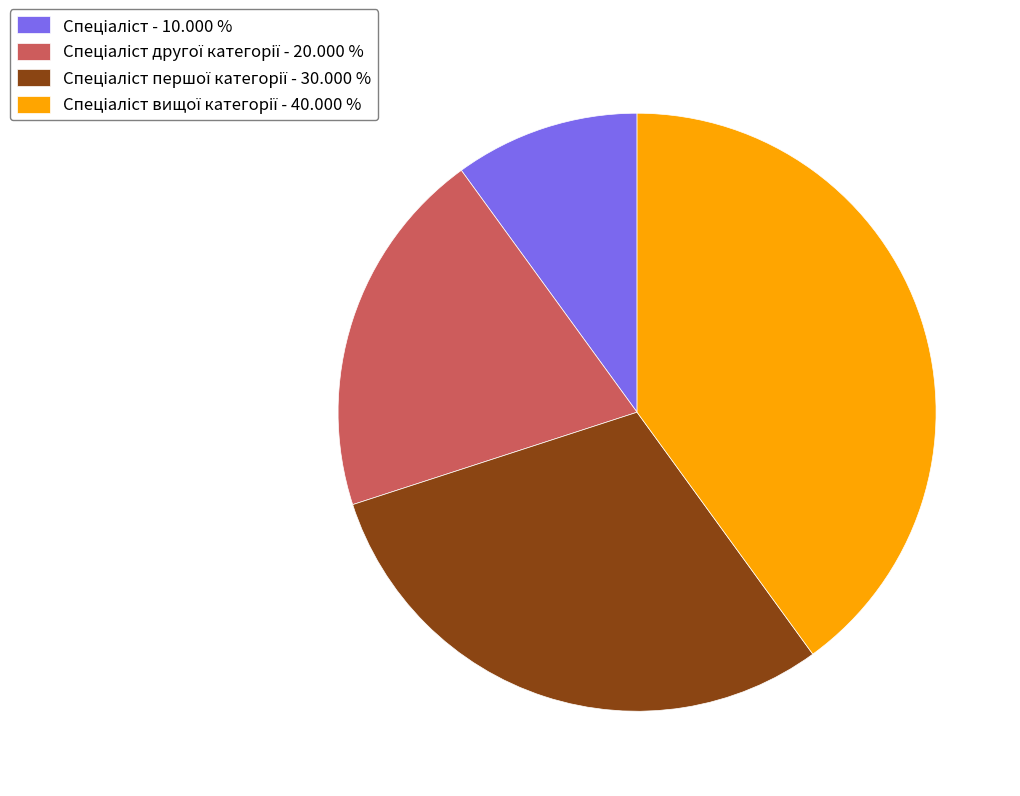

Does any single category account for the majority?

No